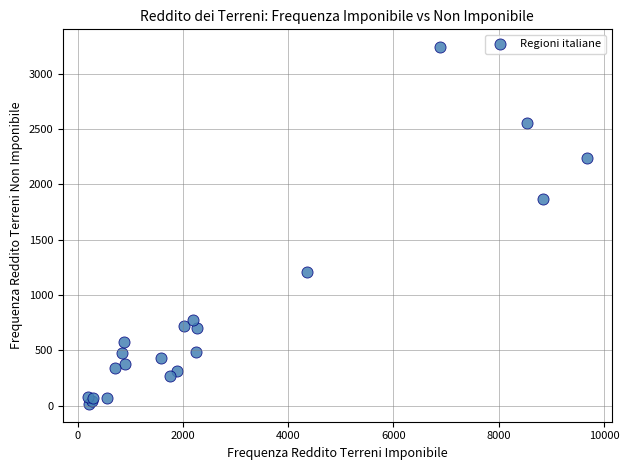

What Y value in the scatter plot is closest to 1628?

1866